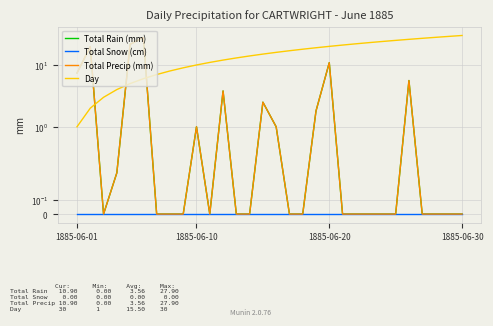

What are all the series names shown in the legend?

Total Rain (mm), Total Snow (cm), Total Precip (mm), Day